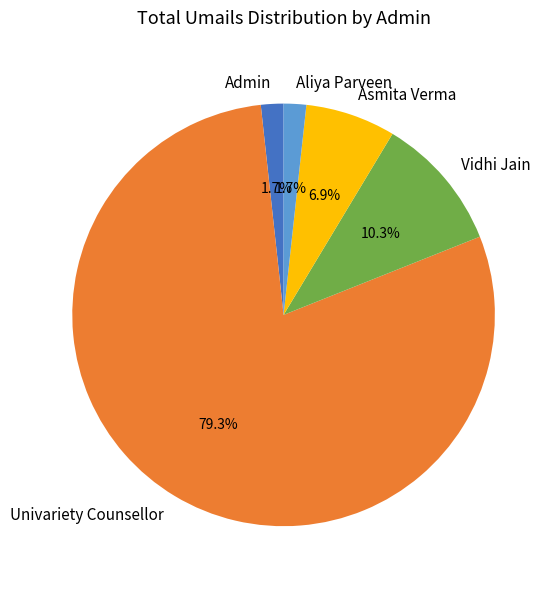

Approximately how many times larger is the value at Asmita Verma compared to Vidhi Jain?

0.7